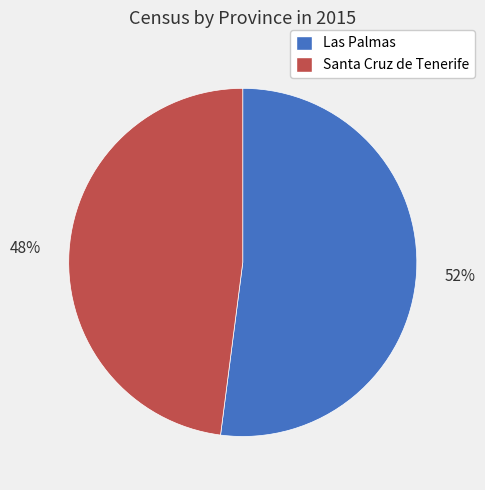

How many slices are in this pie chart?

2